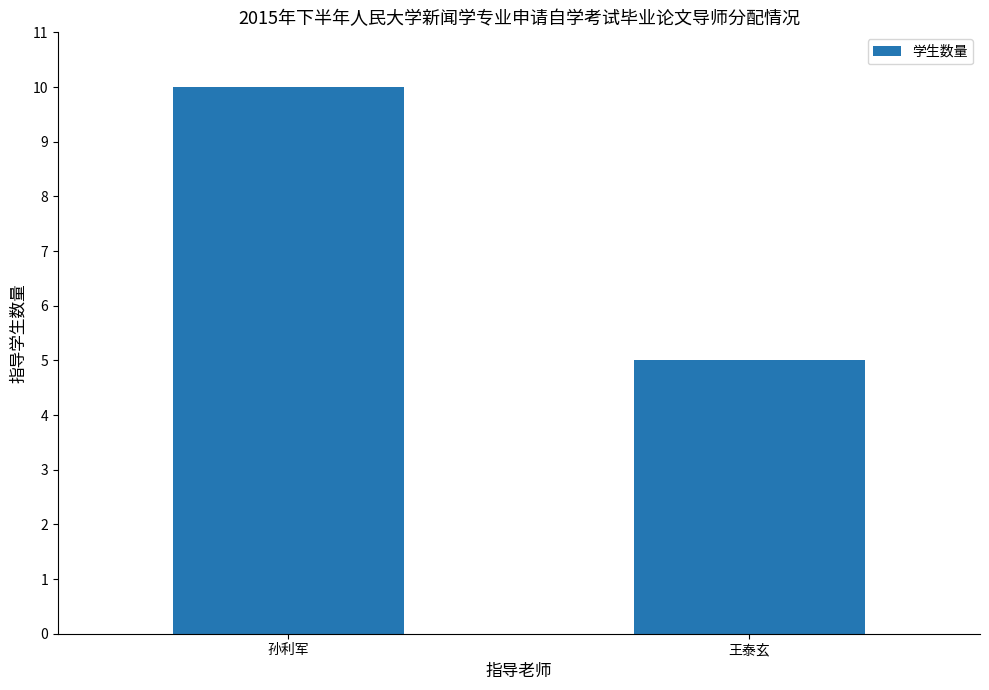

What is the sum of the values at 王泰玄 and 孙利军?

15